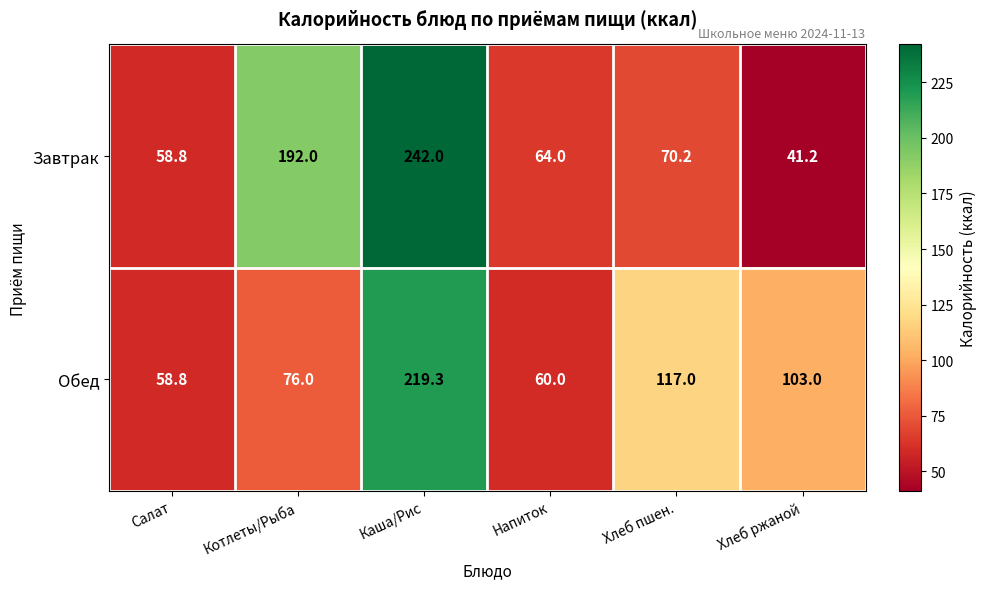

List the labels in order of Завтрак value, smallest first.

Хлеб ржаной, Салат, Напиток, Хлеб пшен., Котлеты/Рыба, Каша/Рис